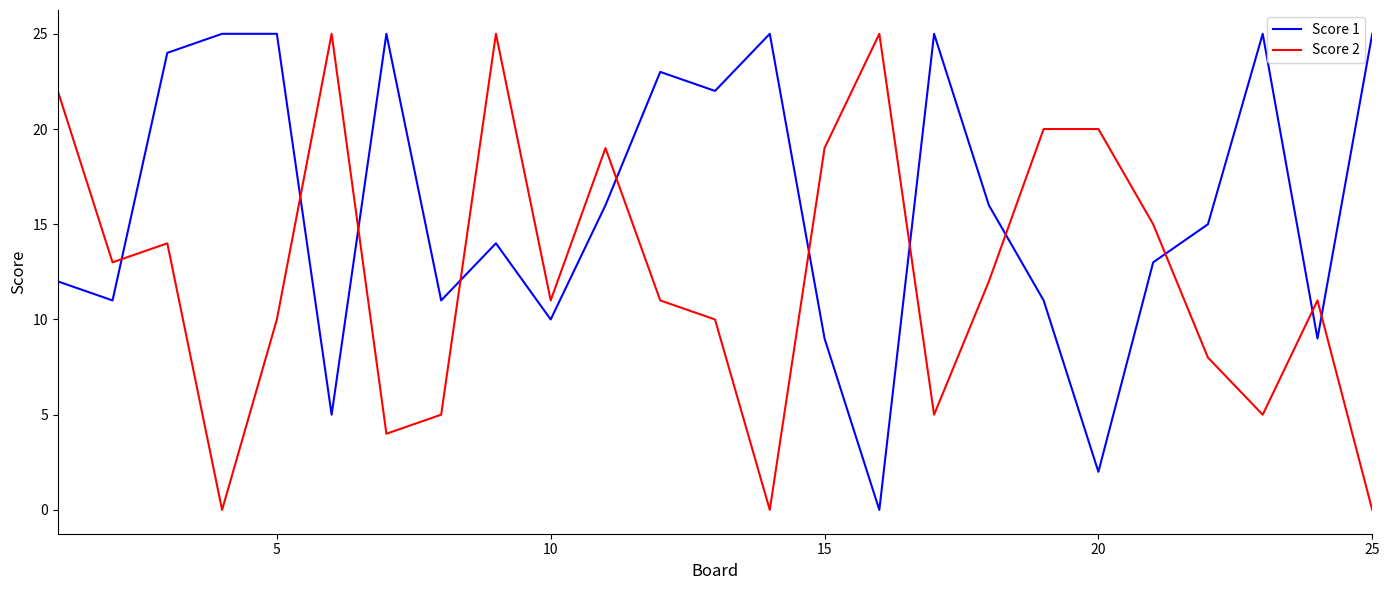

What is the greatest value displayed?

25